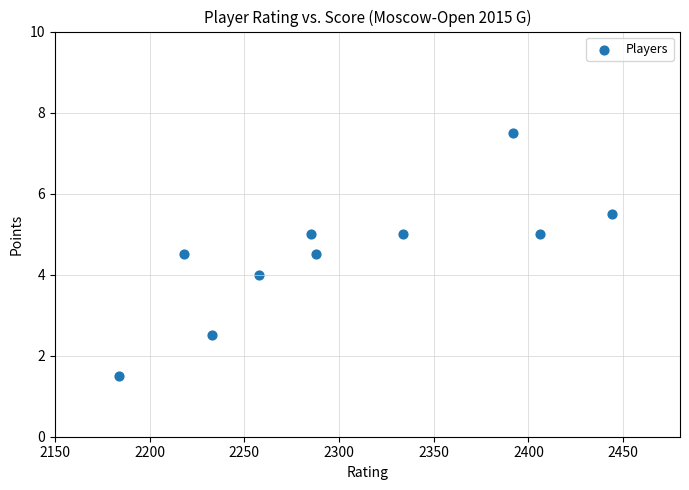

What is the average X value?

2304.2